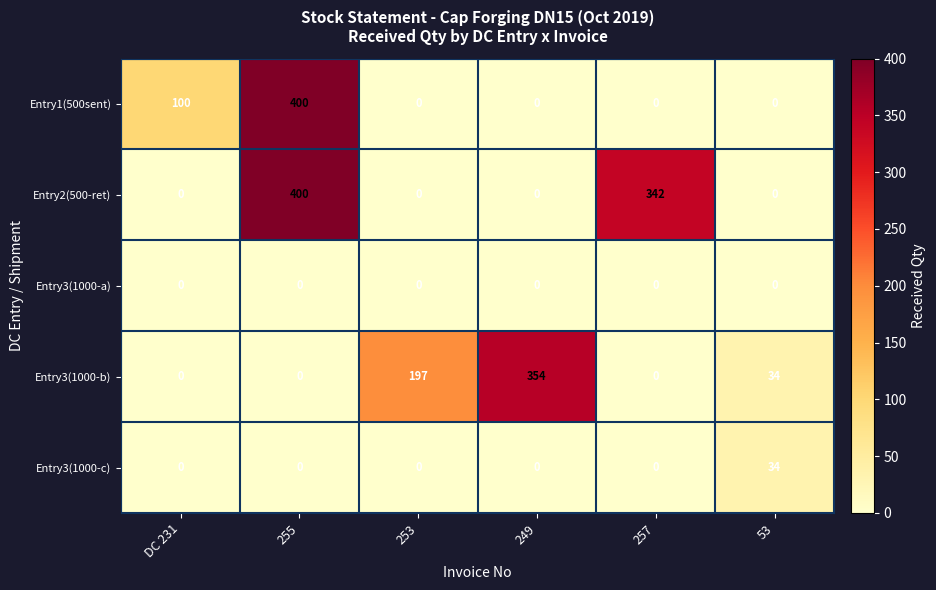

How many data points in Entry3(1000-b) are less than 34?

3